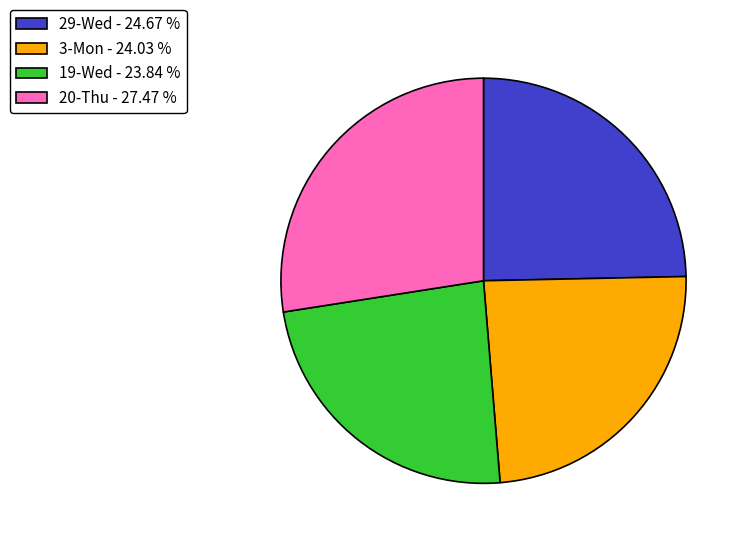

Does 19-Wed - 23.84 % account for over 50% of the chart?

No